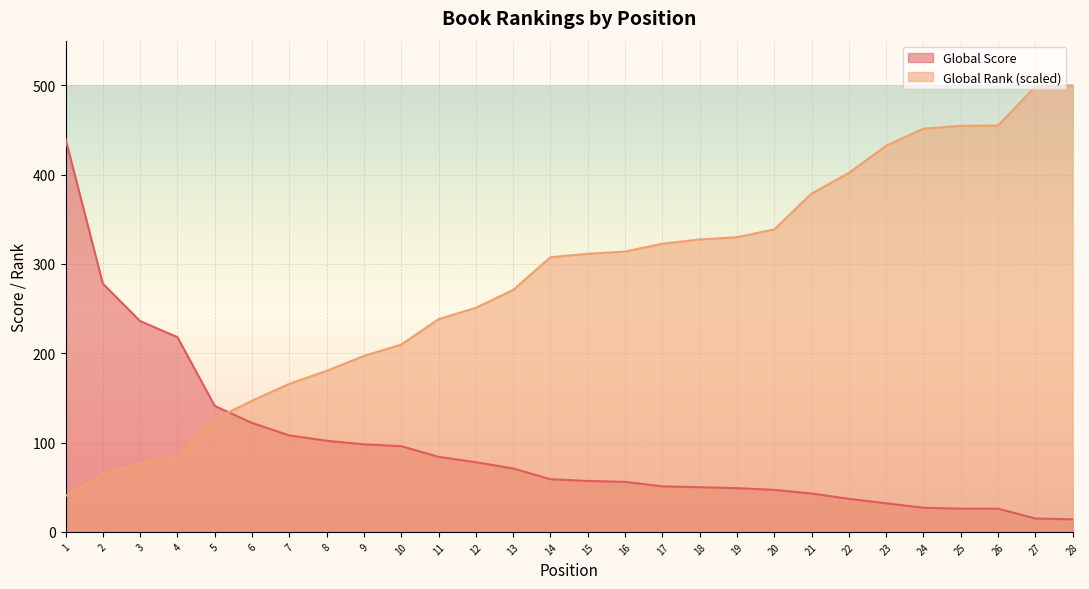

Reading left to right, extract all data points from this chart.

Global Score: 440.0	278.0	236.0	218.0	141.0	122.0	108.0	102.0	98.0	96.0	84.0	78.0	71.0	59.0	57.0	56.0	51.0	50.0	49.0	47.0	43.0	37.0	32.0	27.0	26.0	26.0	15.0	14.0
Global Rank (scaled): 40.2	65.4	76.9	84.4	126.3	146.8	165.8	180.3	197.0	209.7	238.1	250.9	270.9	307.5	311.4	313.8	322.7	327.4	329.9	338.6	378.8	401.9	432.4	451.5	454.7	454.9	498.6	500.0